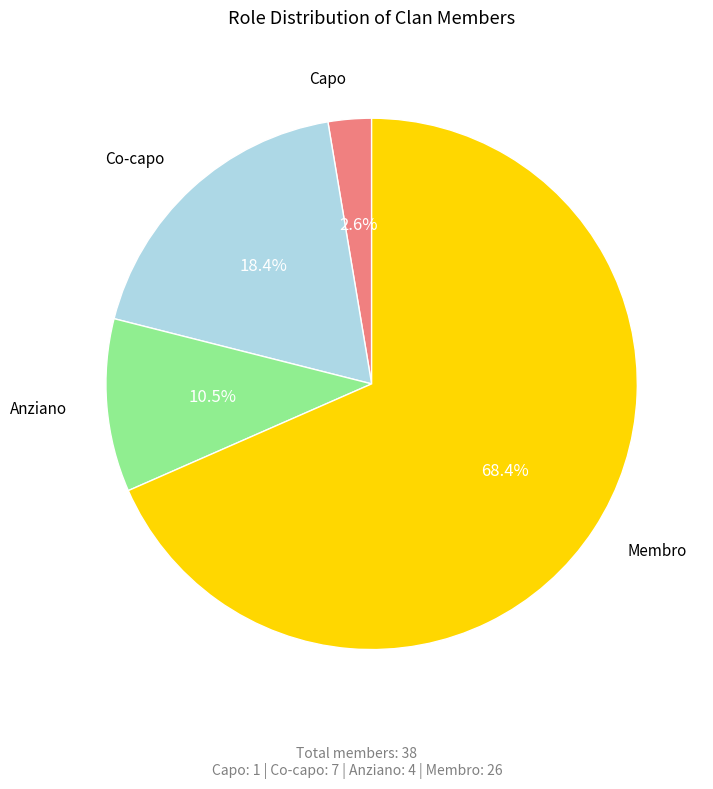

Is there a majority slice in this chart?

Yes